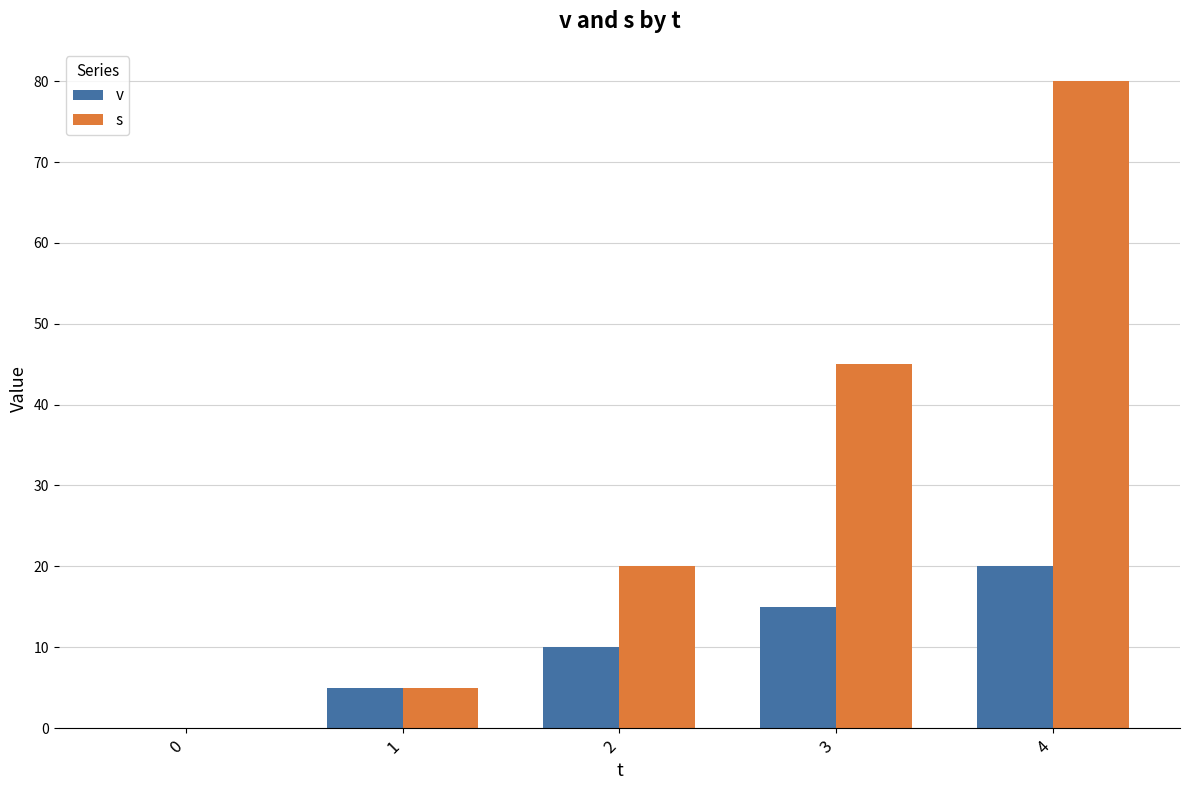

Reading right to left, what are all the values shown in this chart?

v: 4=20	3=15	2=10	1=5	0=0
s: 4=80	3=45	2=20	1=5	0=0